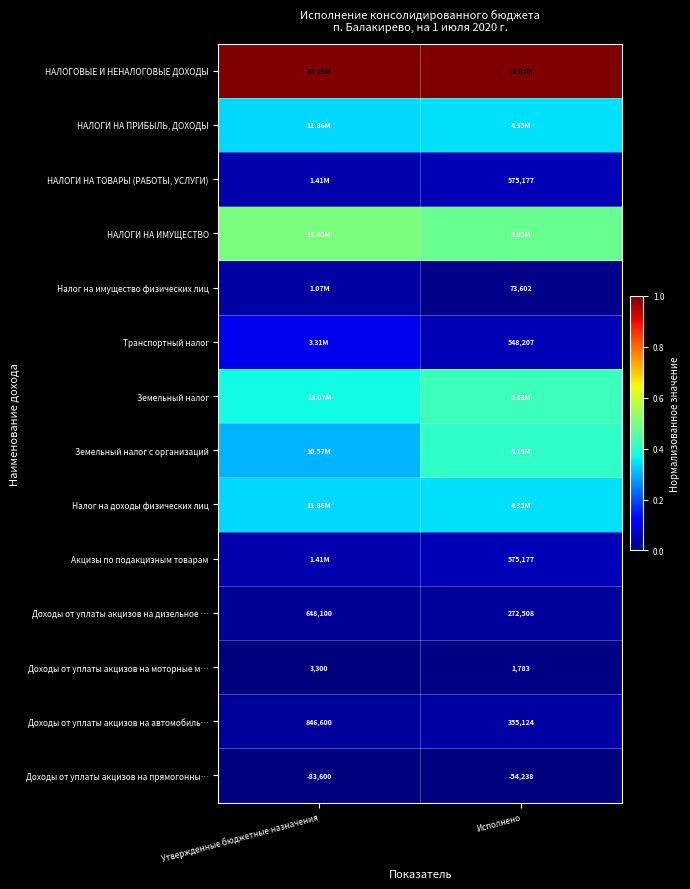

True or false: Акцизы по подакцизным товарам has a value of 0.1 at Исполнено.

False